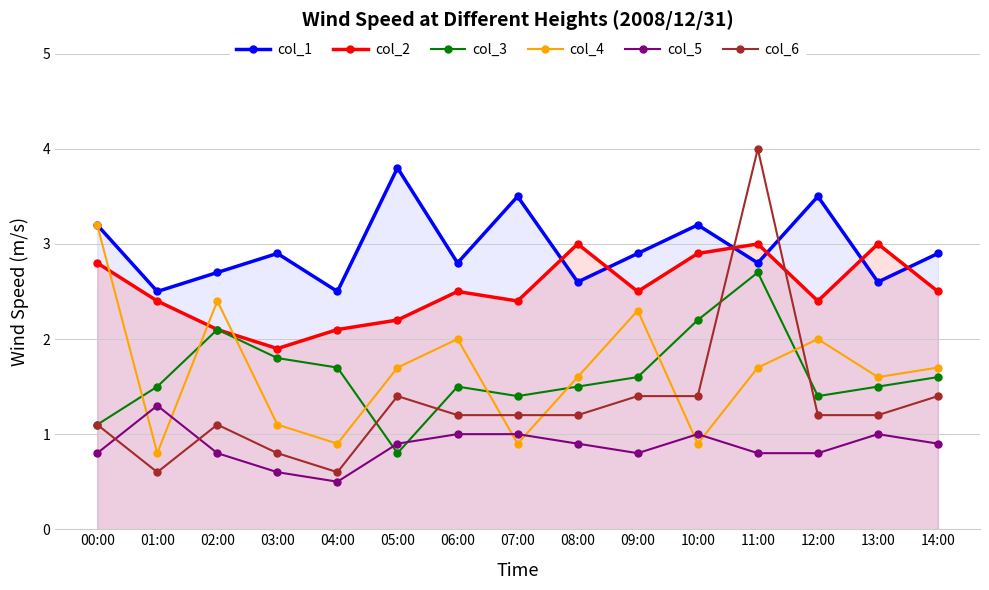

Is the value of col_6 at 11:00 greater than the value of col_3 at 02:00?

Yes